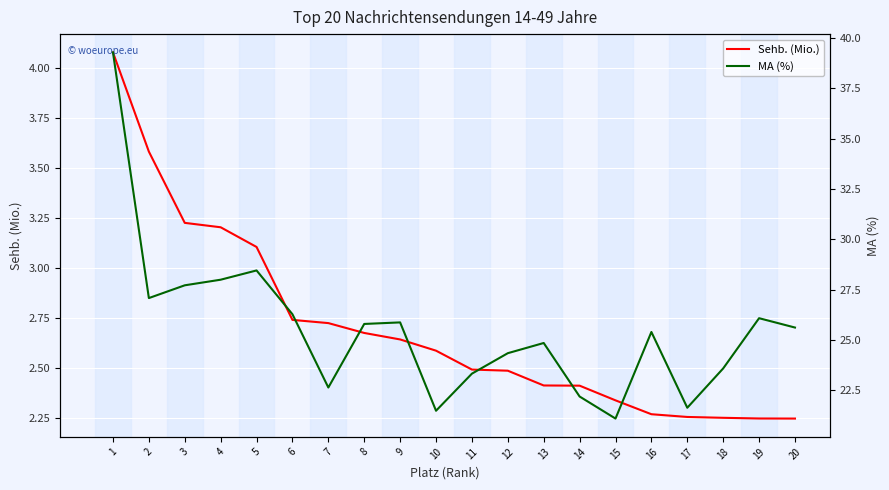

What is the difference between the MA (%) values at 17 and 7?

1.0